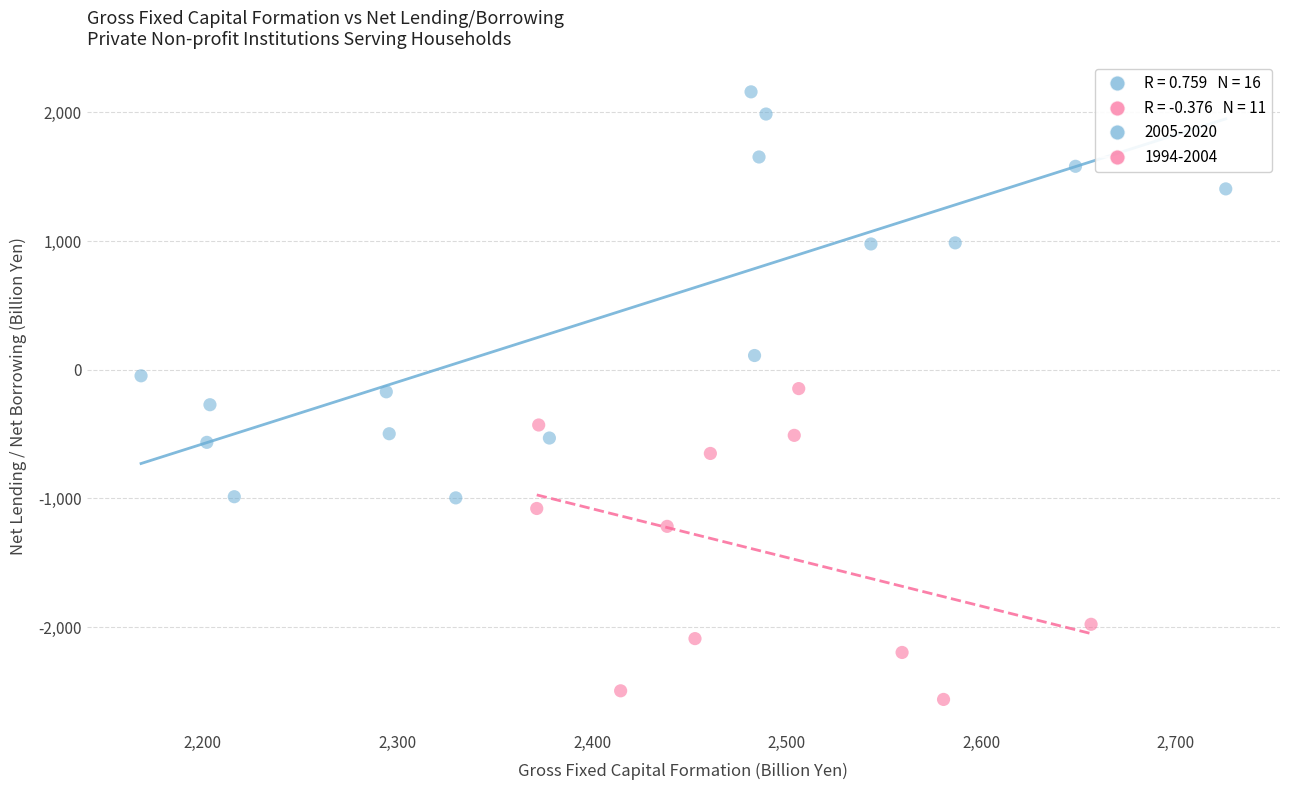

Which series contains the lowest Y value?

1994-2004